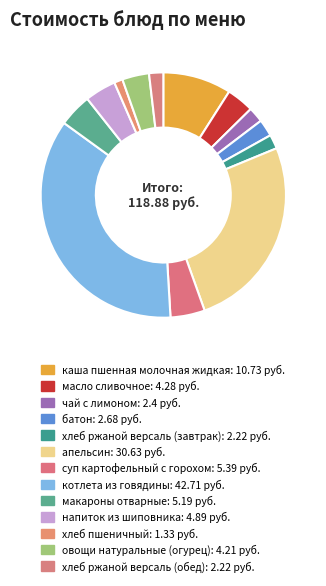

What percentage is the котлета из говядины slice, to the nearest percent?

36%